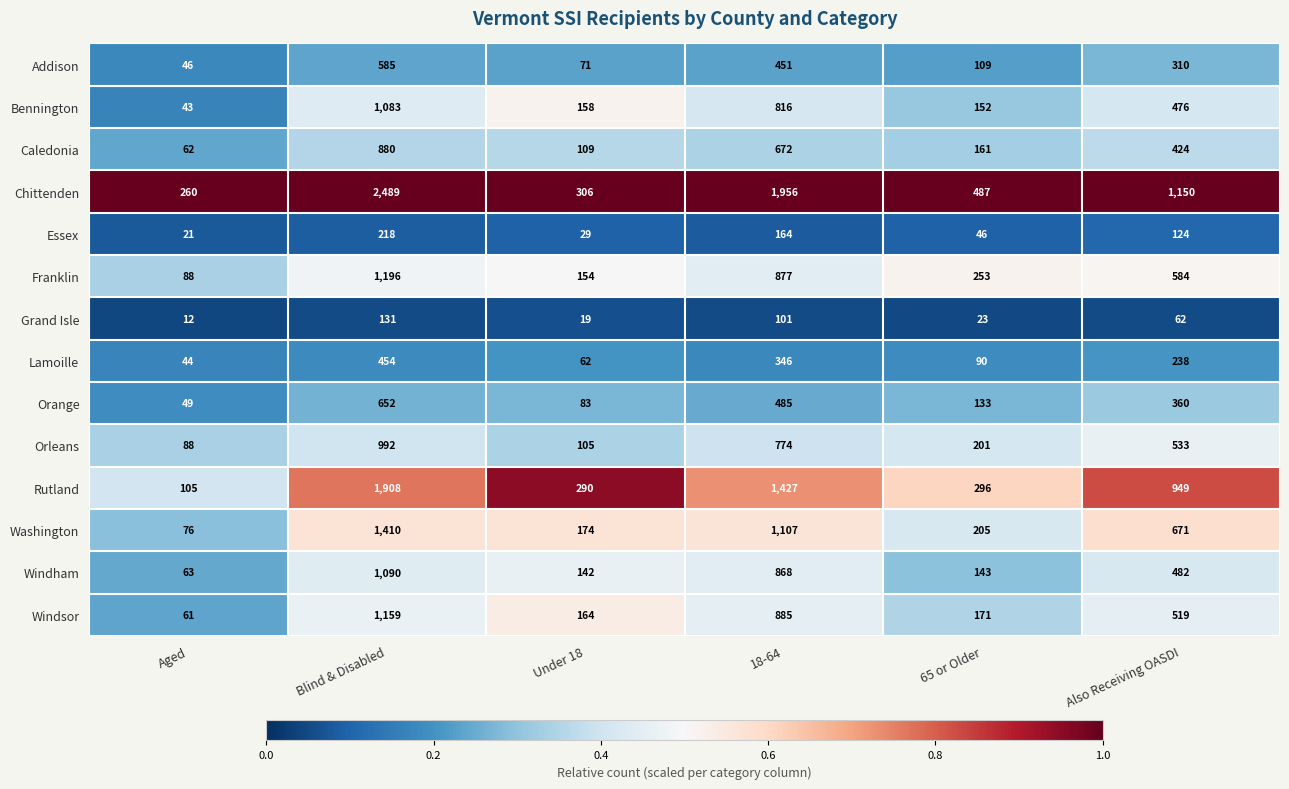

At which category is the sum across all series the highest?

Blind & Disabled